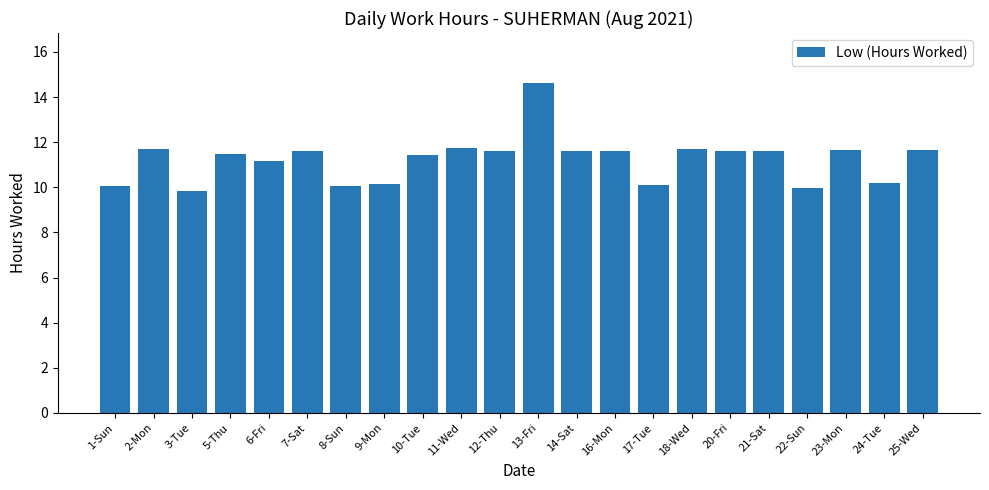

What is the average value?

11.2